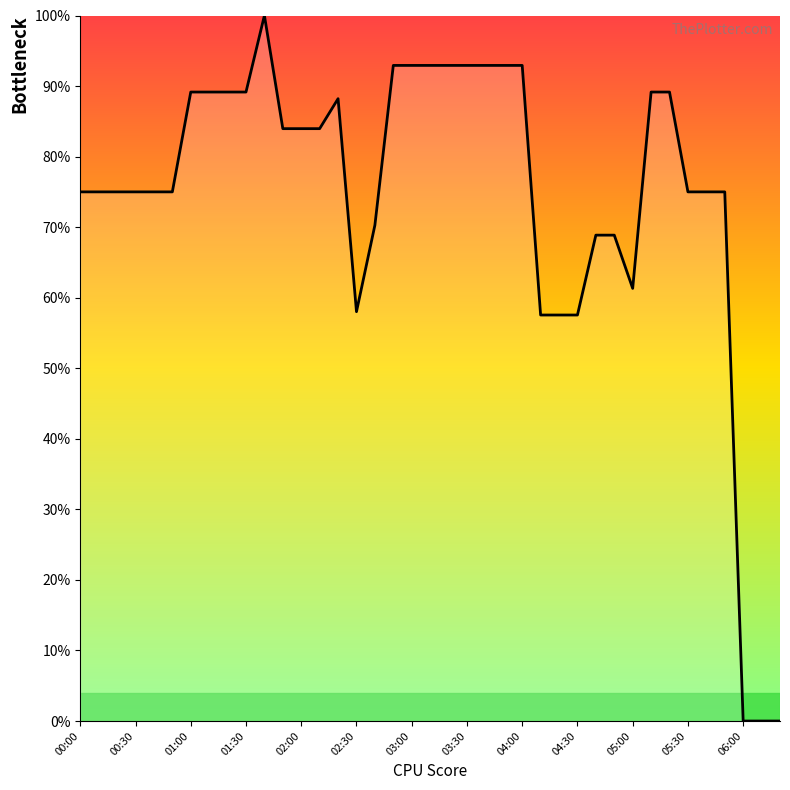

What is the difference between the maximum and minimum values?

100.0